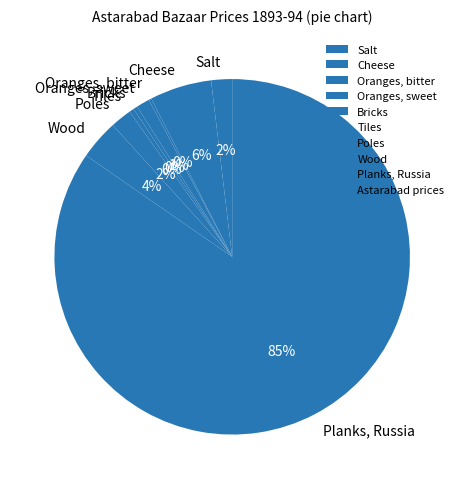

Which category accounts for the majority?

Planks, Russia